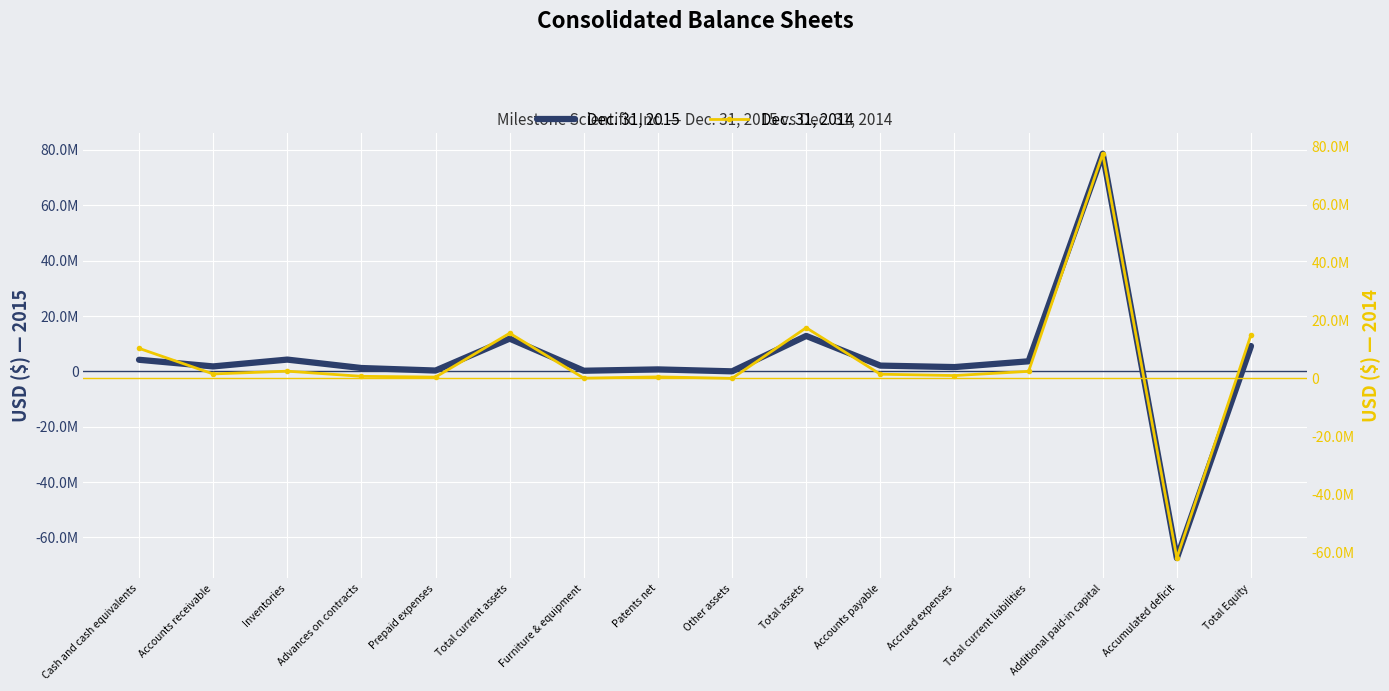

What is the difference between the Dec. 31, 2015 values at Accumulated deficit and Accounts payable?

69523252